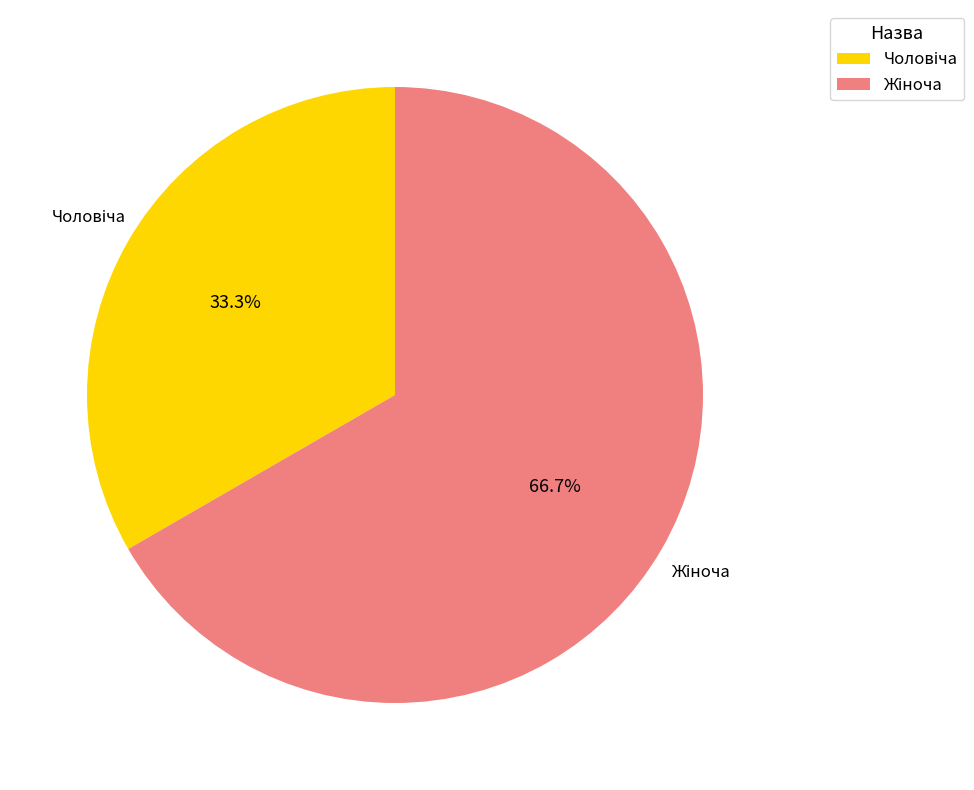

How many segments does this pie chart have?

2